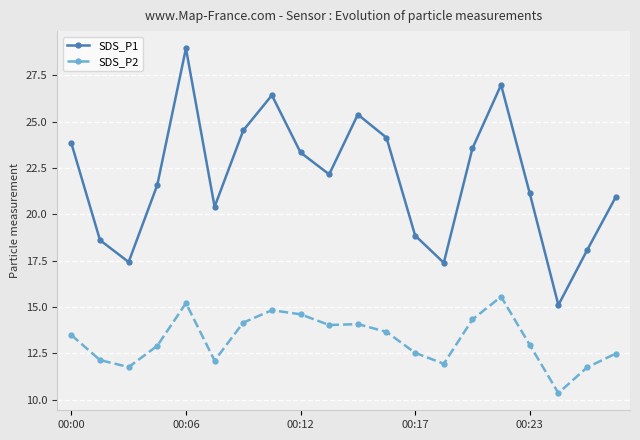

True or false: SDS_P1 and SDS_P2 intersect in this chart.

False